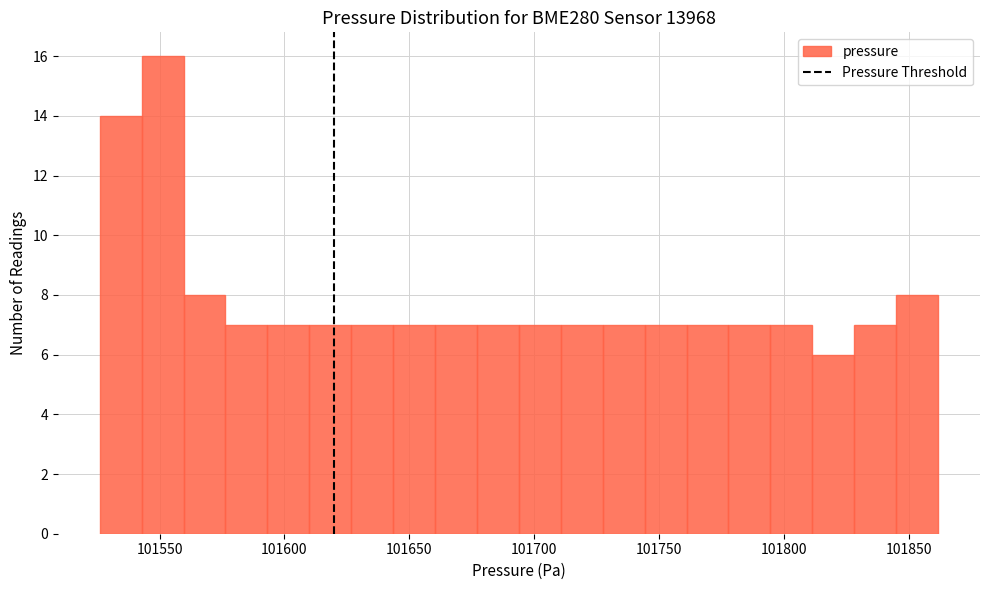

Read against the x-axis, roughly where is the centre of the tallest bar?

101550